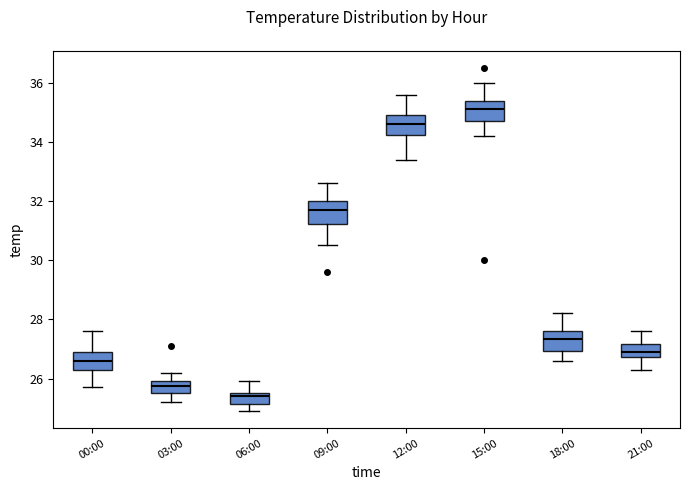

Reading left to right, read every box against the y-axis: the position of its median line, the range the box covers, and the ends of its whiskers. The values are not printed on the chart, so give them approximately, as read against the axis.

00:00: median 26.6, box 26.4 to 27.0, whiskers 25.8 to 27.6
03:00: median 25.8, box 25.6 to 26.0, whiskers 25.2 to 26.2
06:00: median 25.4, box 25.2 to 25.6, whiskers 25.0 to 26.0
09:00: median 31.8, box 31.2 to 32.0, whiskers 30.6 to 32.6
12:00: median 34.6, box 34.2 to 35.0, whiskers 33.4 to 35.6
15:00: median 35.2, box 34.8 to 35.4, whiskers 34.2 to 36.0
18:00: median 27.4, box 27.0 to 27.6, whiskers 26.6 to 28.2
21:00: median 27.0, box 26.8 to 27.2, whiskers 26.4 to 27.6